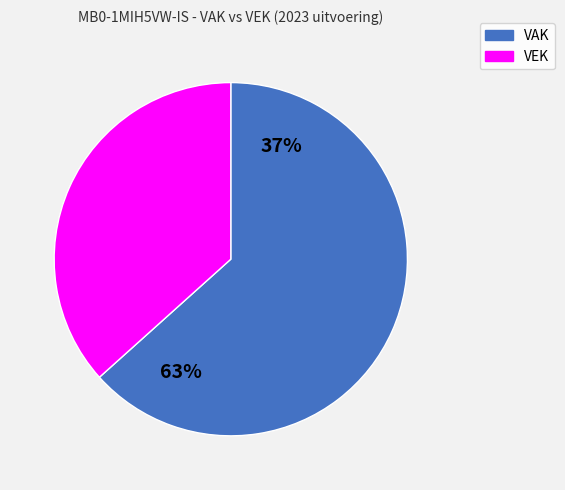

Approximately how many times larger is the value at VEK compared to VAK?

0.6